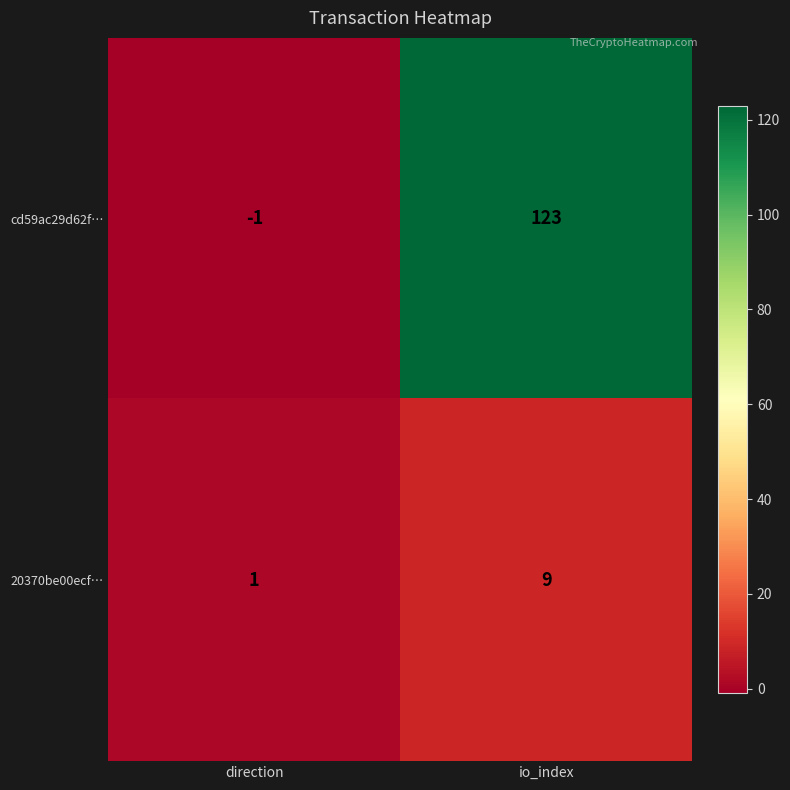

What is the difference between the cd59ac29d62f… values at io_index and direction?

124